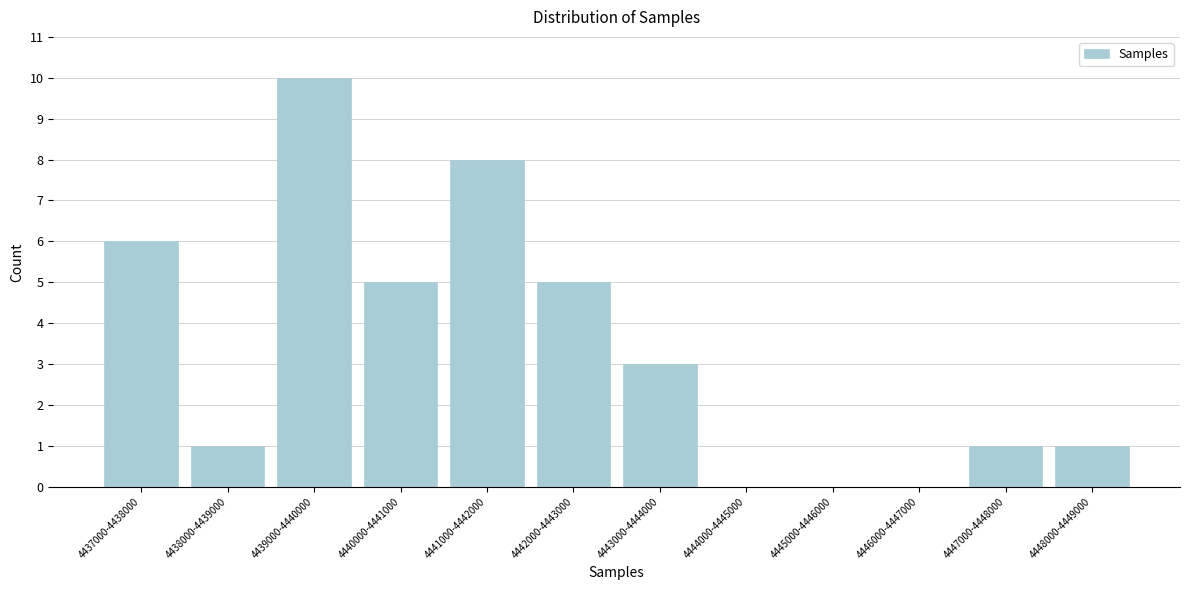

Reading right to left, list all the values displayed in this chart.

4448000-4449000=1	4447000-4448000=1	4446000-4447000=0	4445000-4446000=0	4444000-4445000=0	4443000-4444000=3	4442000-4443000=5	4441000-4442000=8	4440000-4441000=5	4439000-4440000=10	4438000-4439000=1	4437000-4438000=6